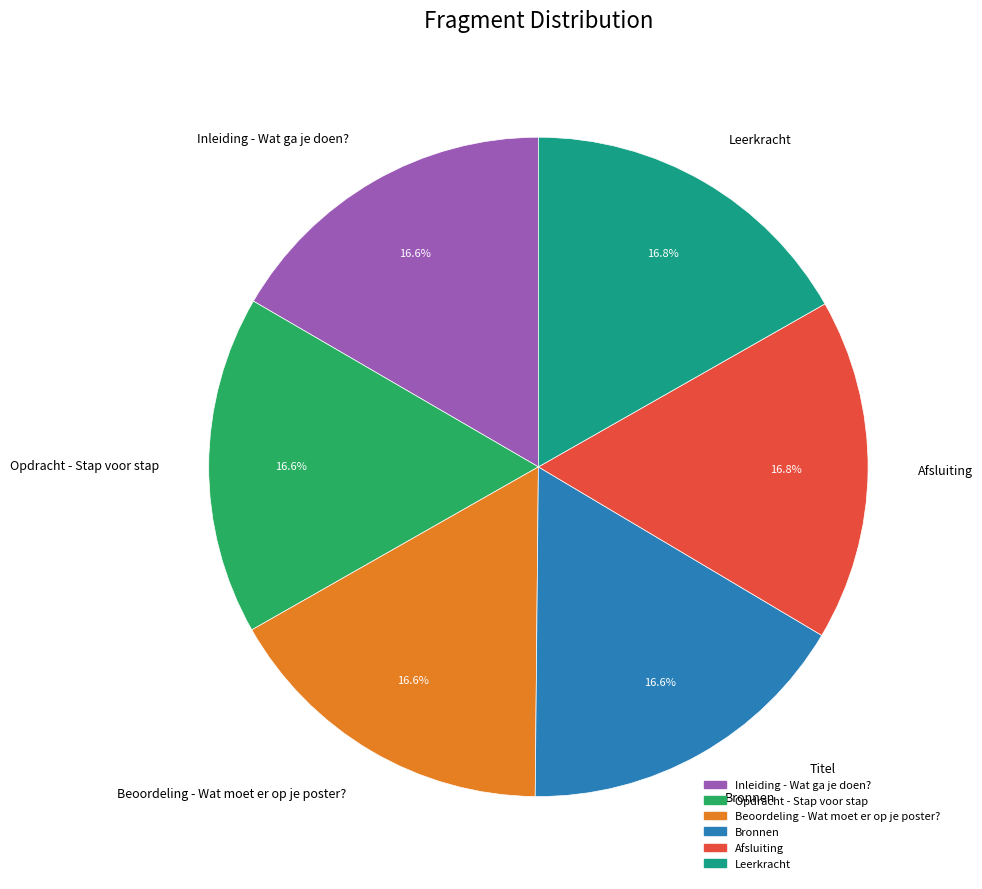

How many segments does this pie chart have?

6